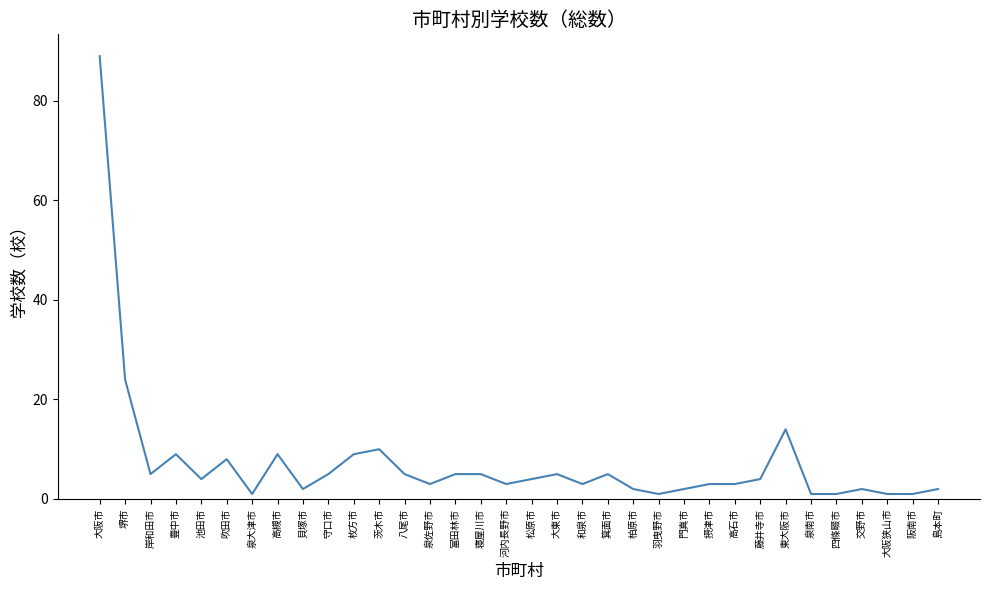

What is the difference between the maximum and minimum values?

88